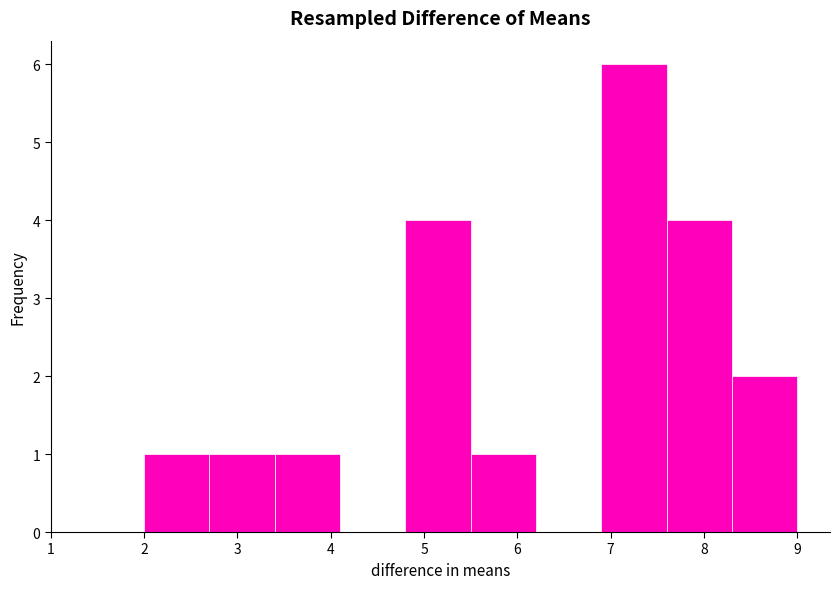

What is the height of the bar covering 5.5 to 6.2 on the x-axis? The values are not printed on the chart, so give them approximately, as read against the axis.

1